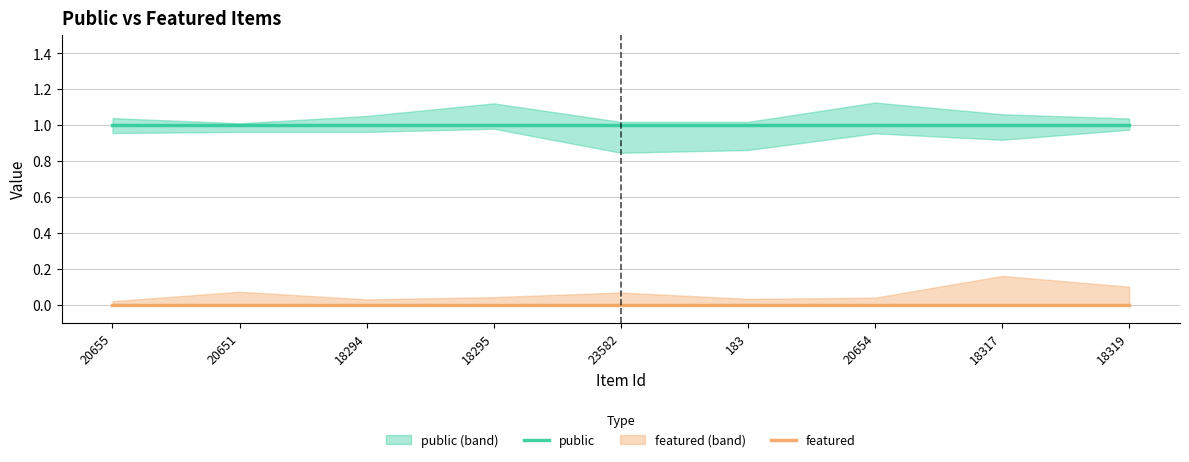

What position from the right is 18319?

1